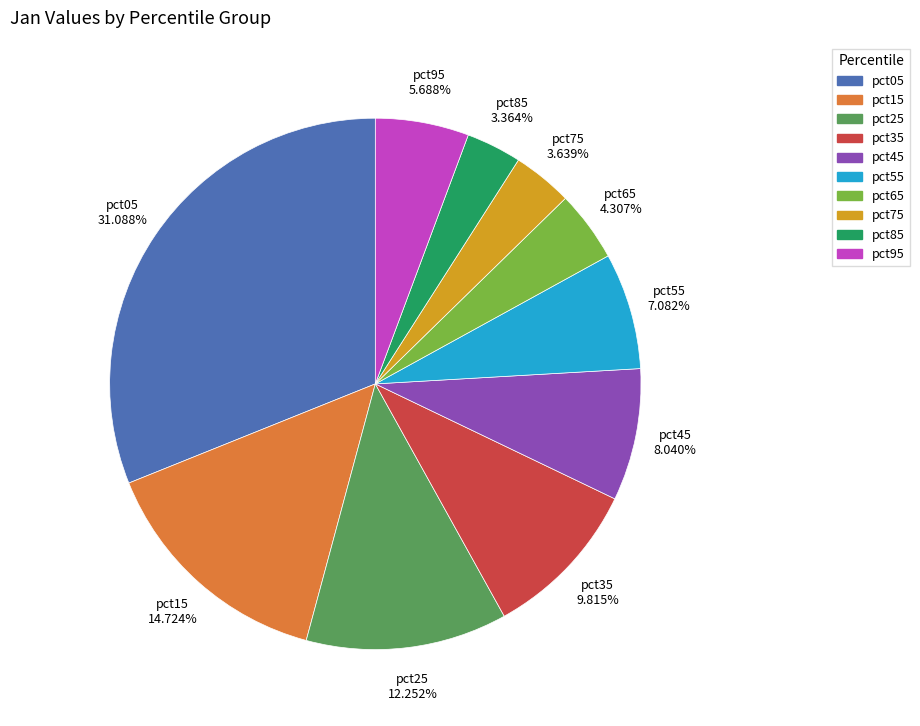

Does pct75 account for over 50% of the chart?

No